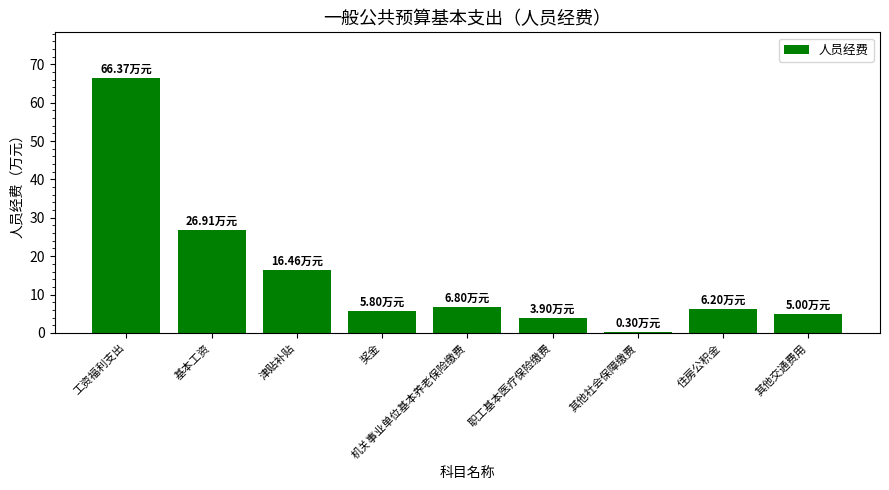

At which category does the chart reach its peak across all series?

工资福利支出